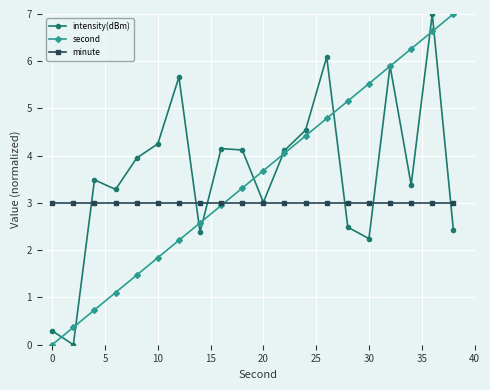

What is the highest value of the second series?

7.0